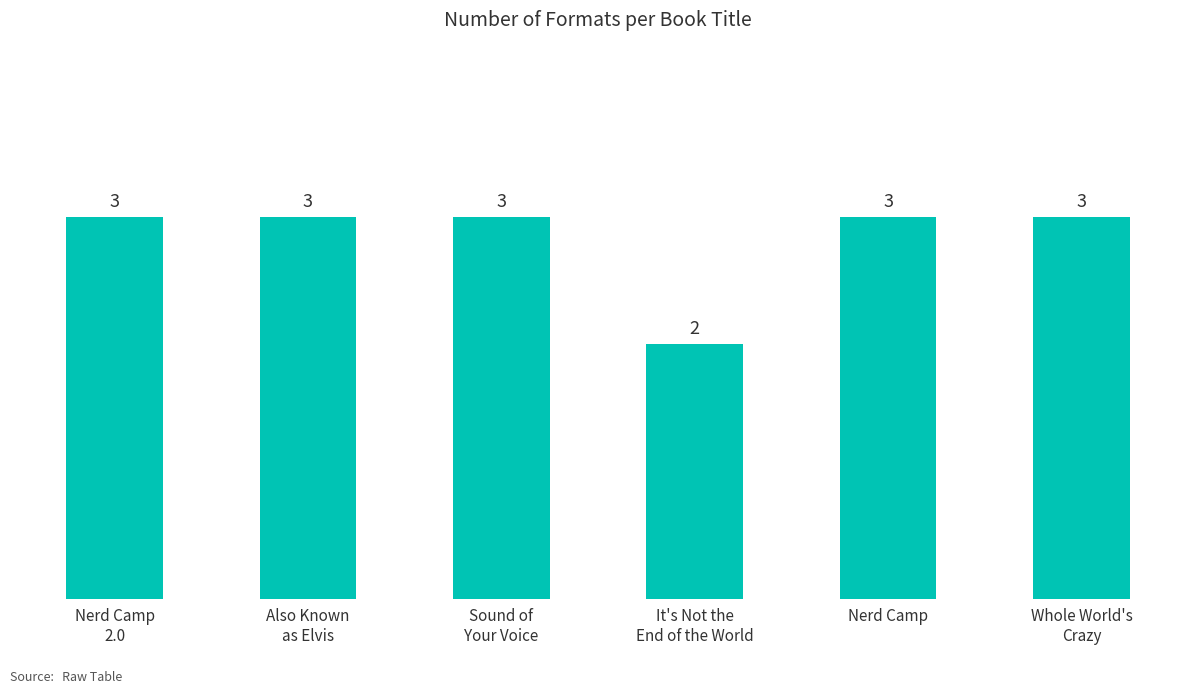

Reading left to right, transcribe all the data shown in this chart.

3	3	3	2	3	3